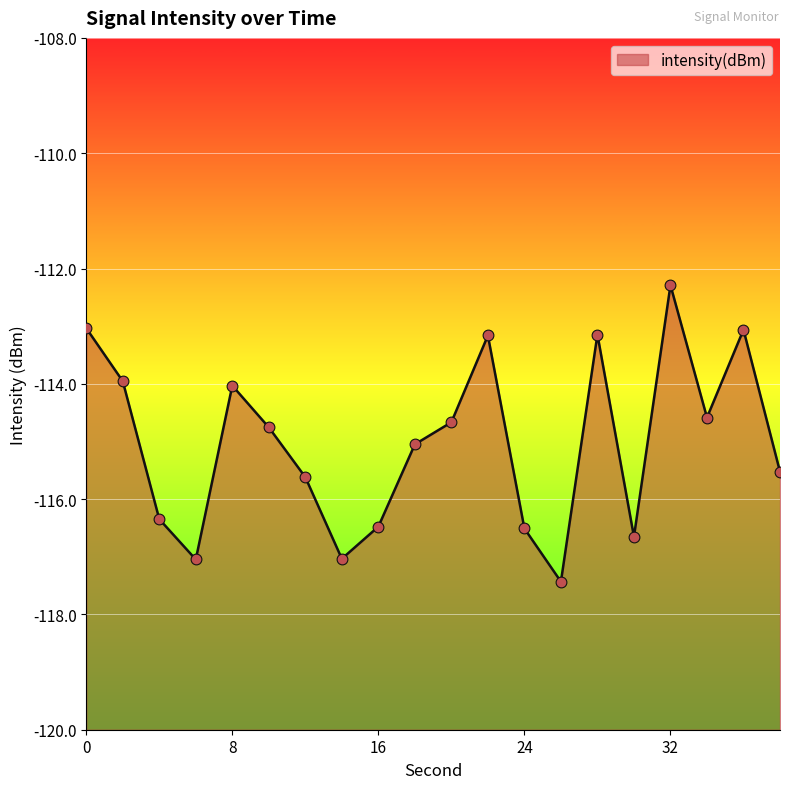

Between 38 and 26, which is larger?

38